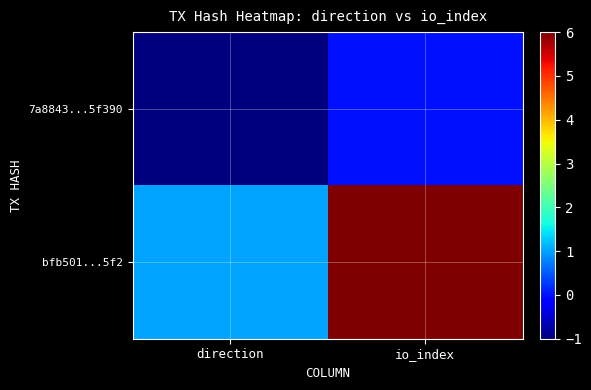

Which has a higher value, io_index or direction?

io_index